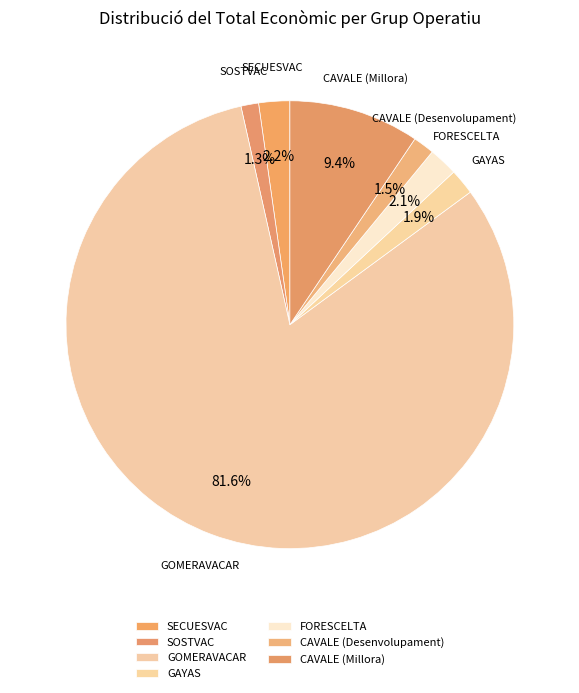

Does any single category account for the majority?

Yes